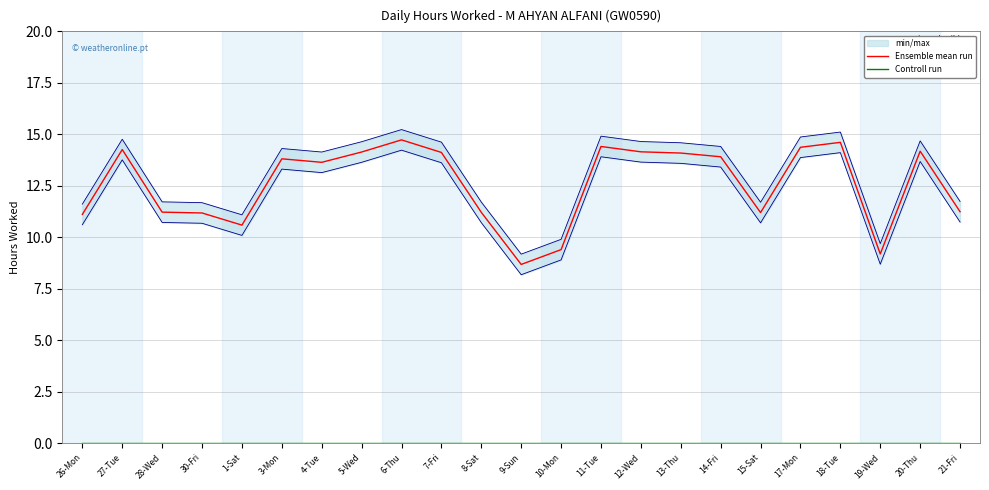

What is the total value across all series at 10-Mon?

9.4